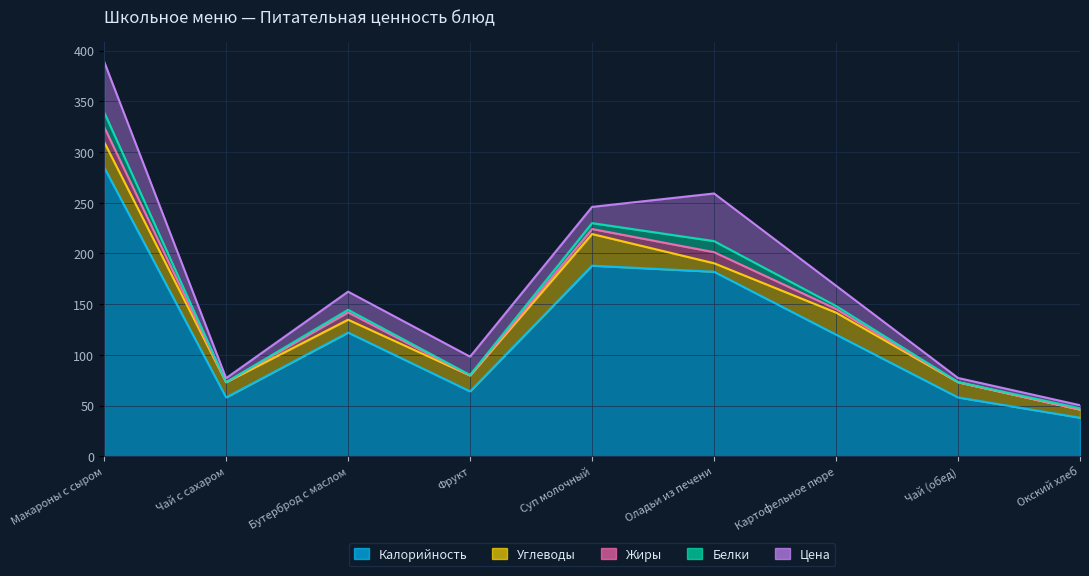

Which series has the widest spread of values?

Калорийность